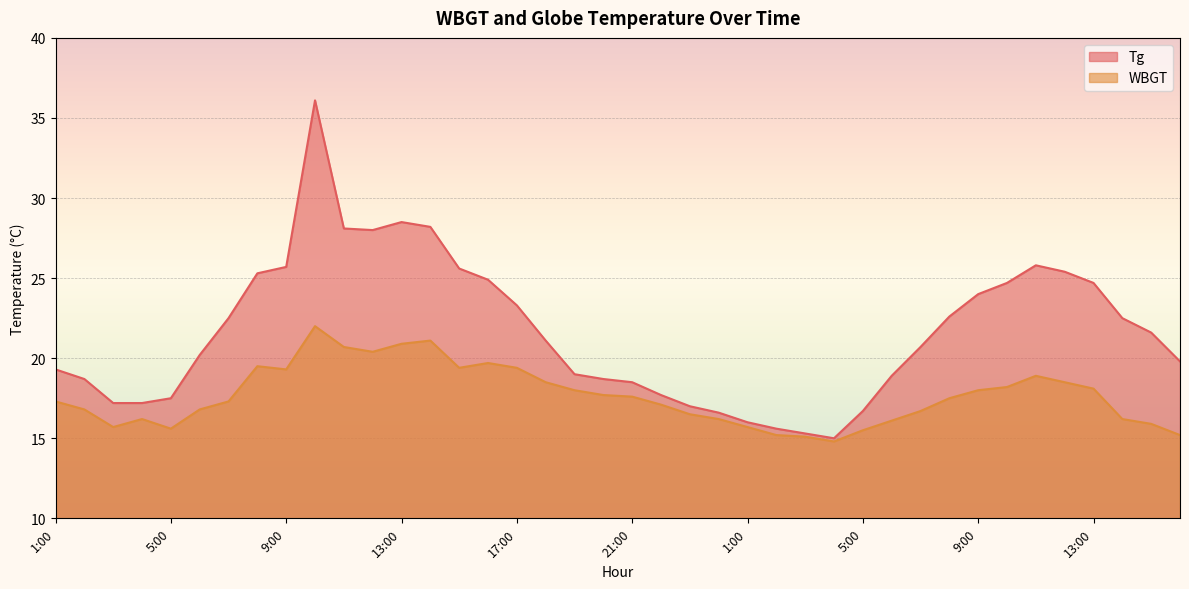

At which category does Tg reach its first local peak?

10:00